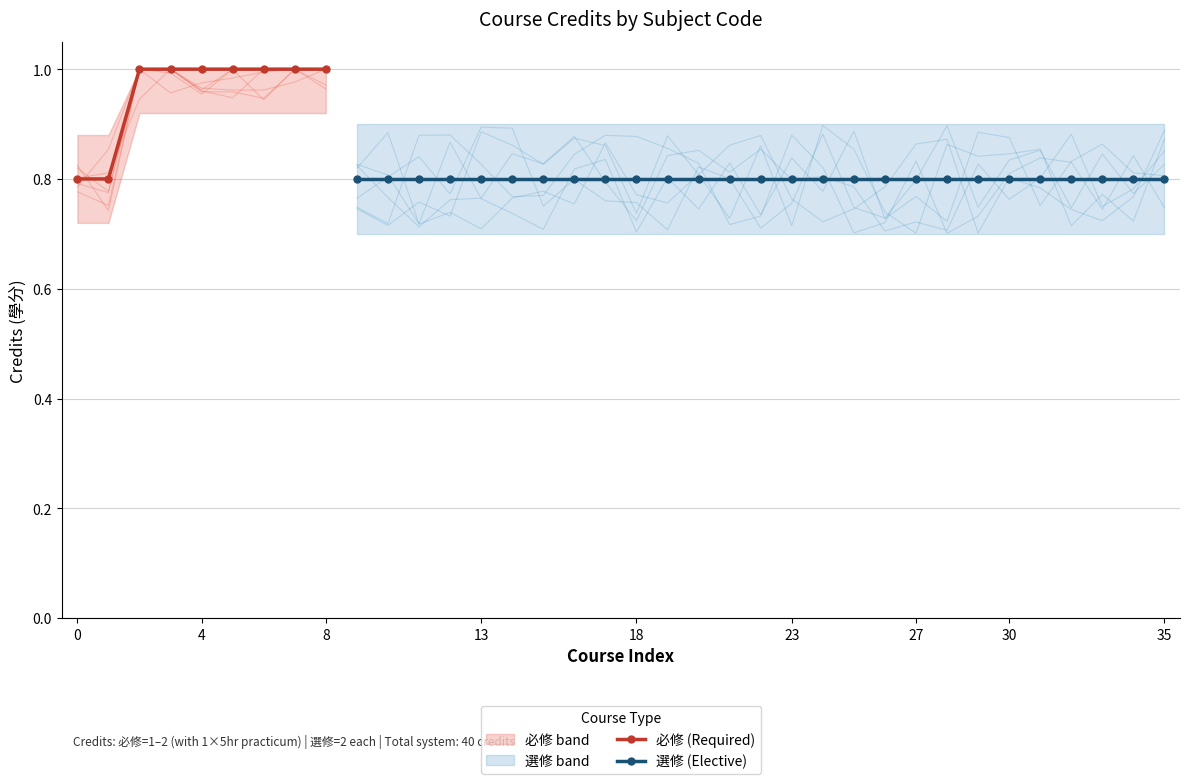

What is the sum of all values?

8.6